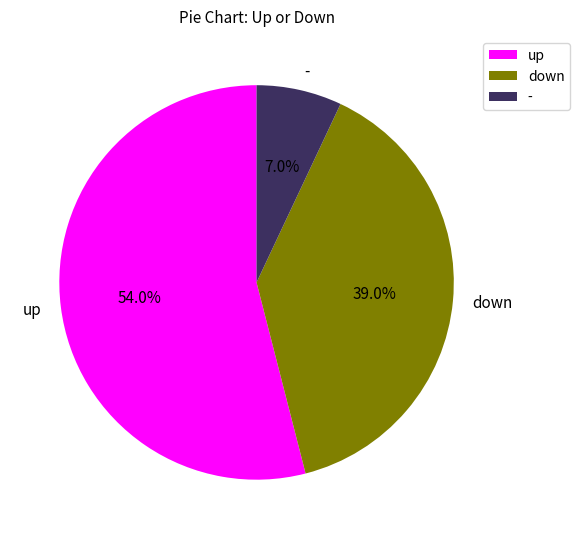

How many segments does this pie chart have?

3